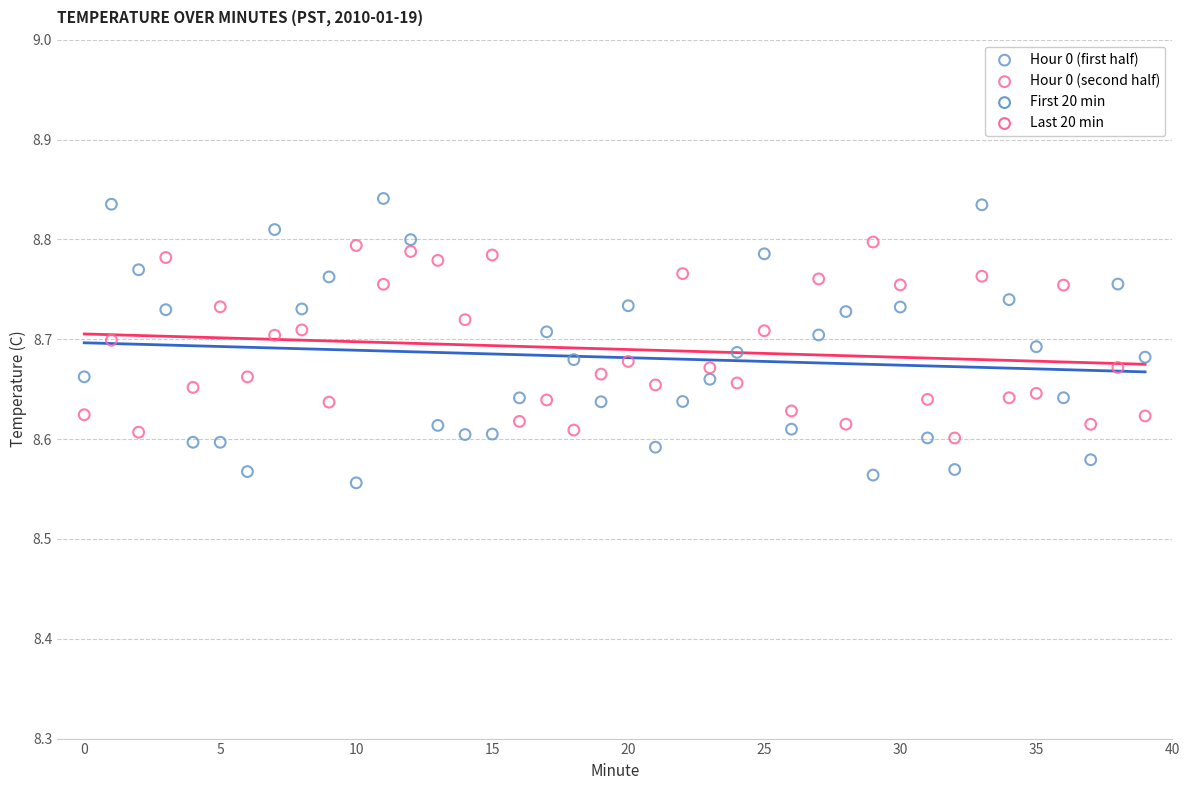

Across all data points, what is the range of Y values (max minus min)?

0.3